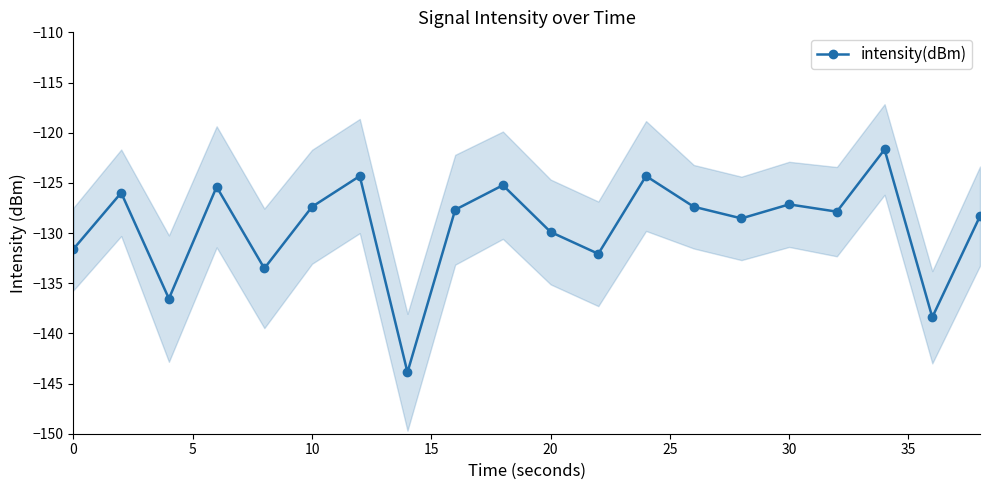

The intensity(dBm) series shows -54.5 at 30. True or false?

False